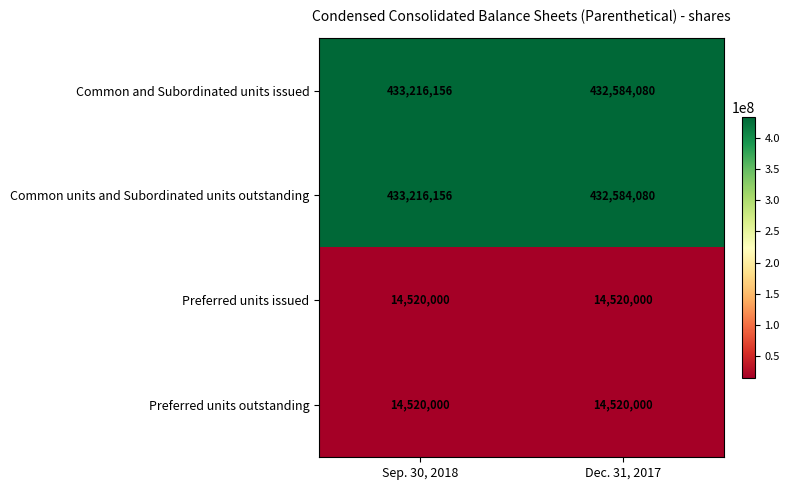

What is the maximum value shown in the chart?

433216156